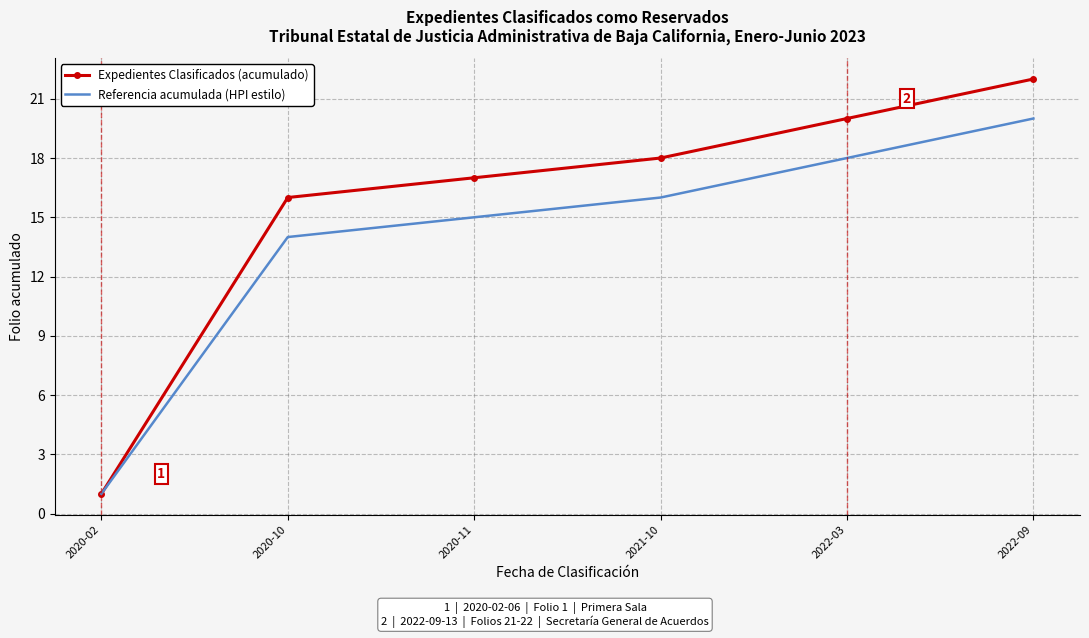

What is the maximum value shown in the chart?

22